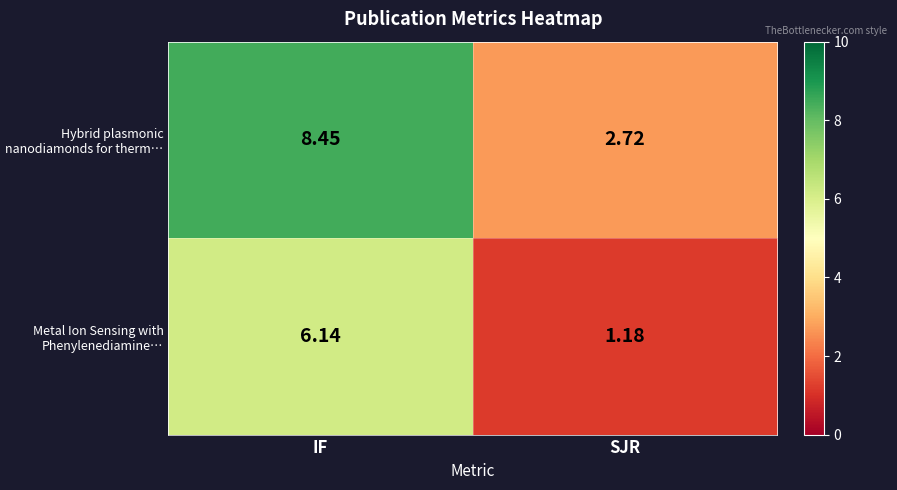

At which category is the sum across all series the highest?

IF